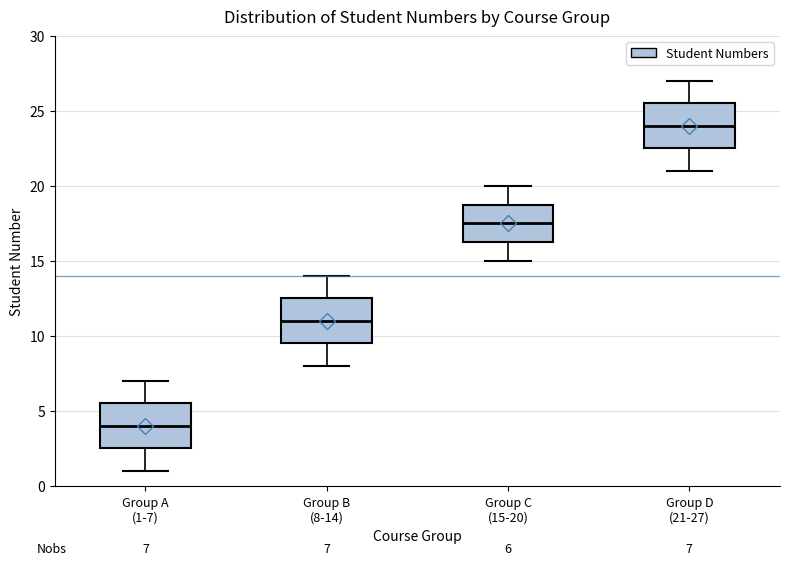

Which box has the highest median line?

Group D (21-27)